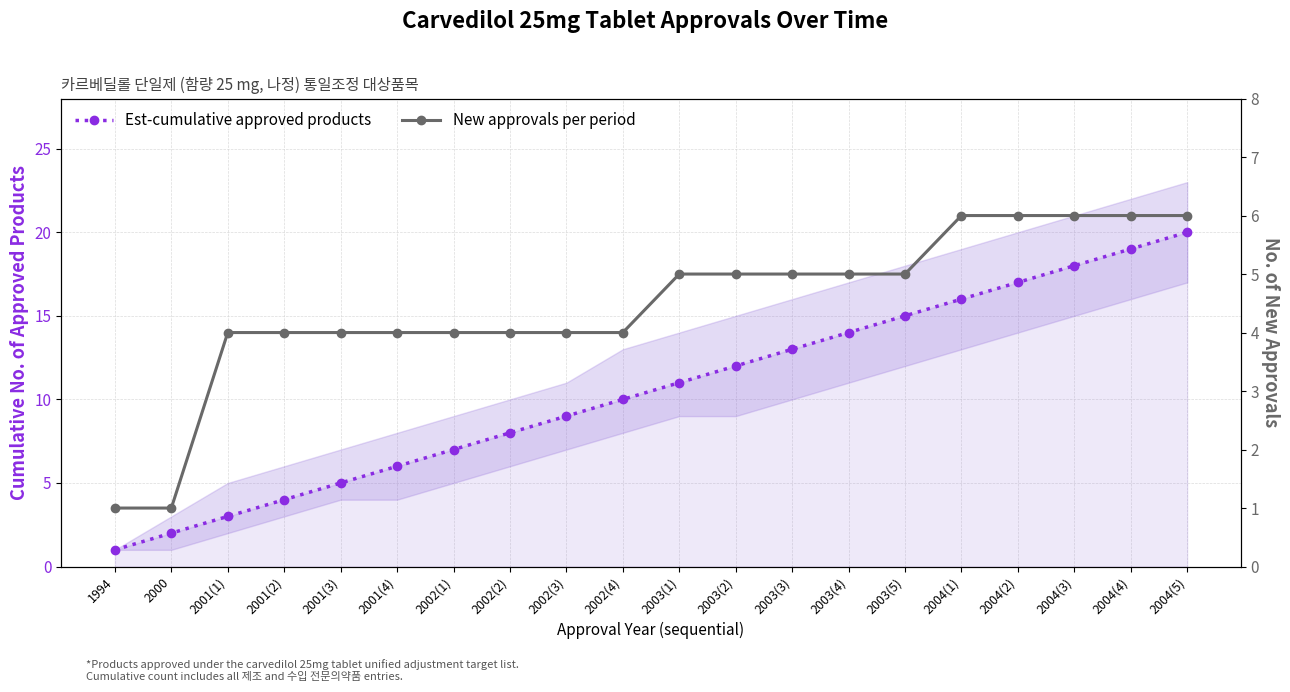

Which has a higher value, 1994 or 2003(1)?

2003(1)